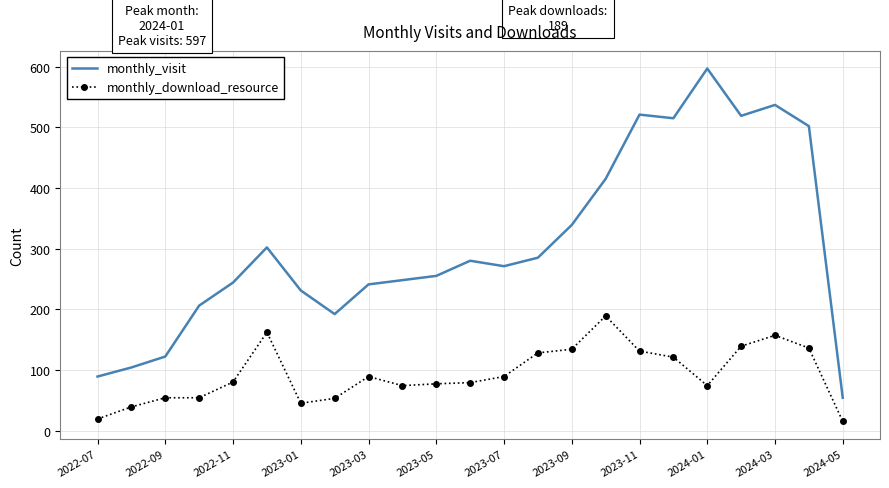

What is the difference between the maximum and minimum values in the monthly_download_resource series?

174